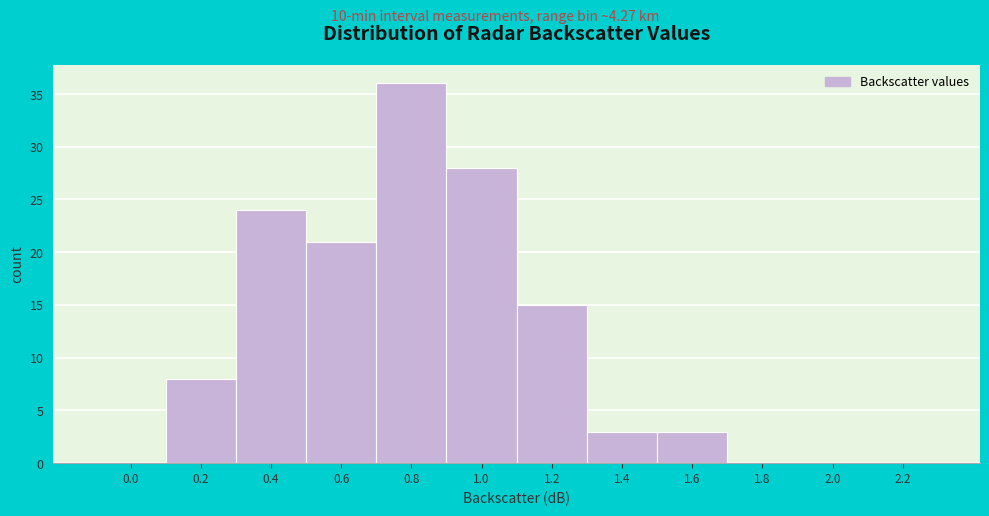

Reading right to left, what are all the values shown in this chart?

2.2=0	2.0=0	1.8=0	1.6=3	1.4=3	1.2=15	1.0=28	0.8=36	0.6=21	0.4=24	0.2=8	0.0=0